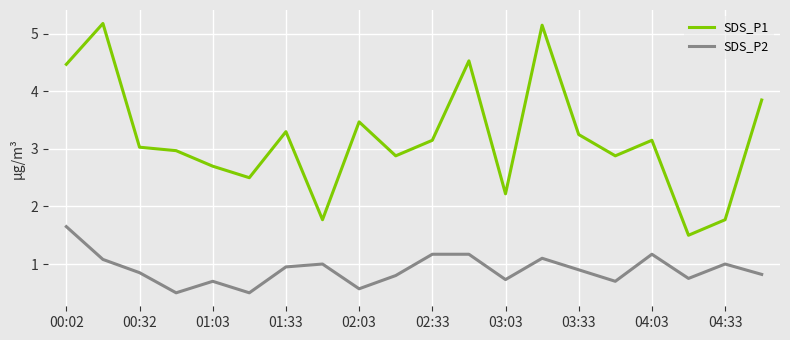

Which series has the widest spread of values?

SDS_P1